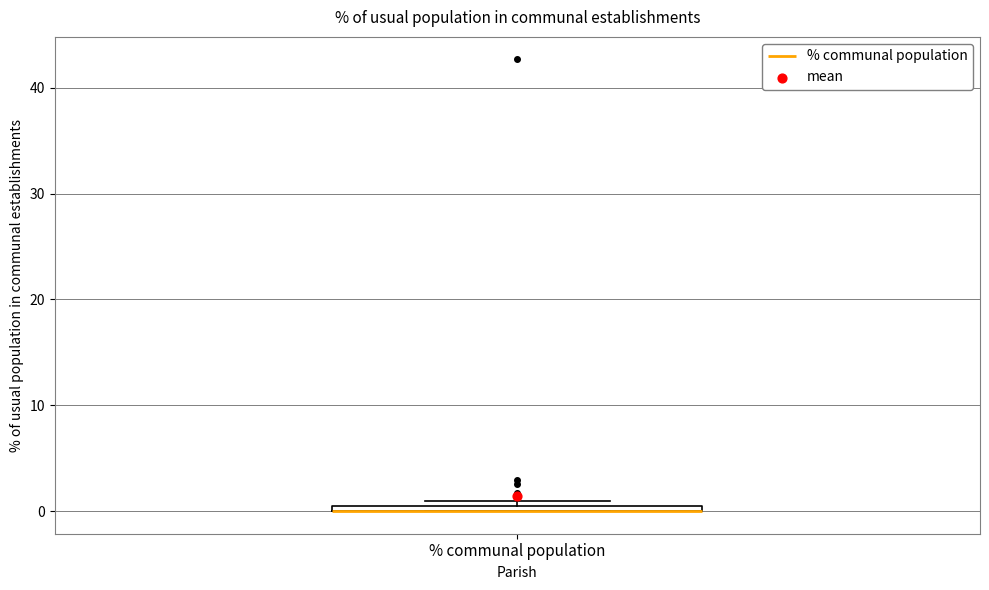

Where is the upper edge of the box for % communal population on the y-axis? The values are not printed on the chart, so give them approximately, as read against the axis.

1